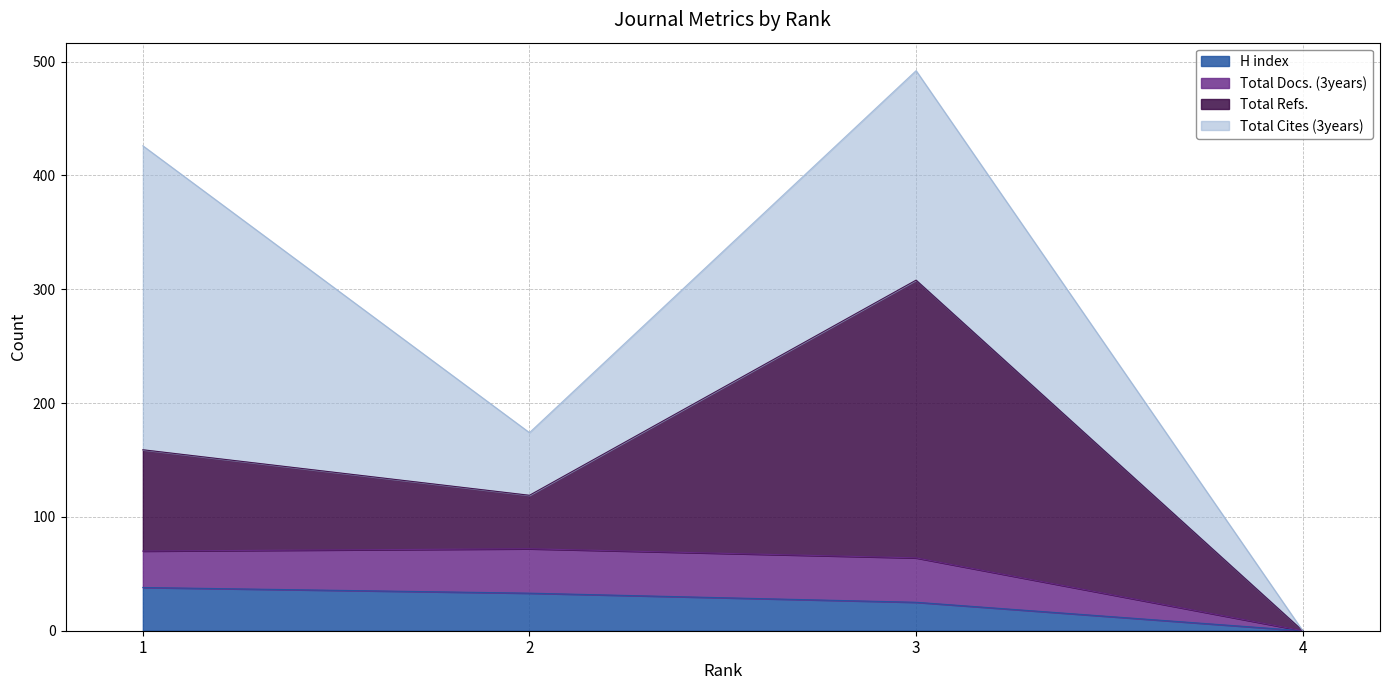

Reading left to right, extract all data points from this chart.

H index: 1=38	2=33	3=25	4=0
Total Docs. (3years): 1=32	2=39	3=39	4=0
Total Refs.: 1=89	2=47	3=244	4=0
Total Cites (3years): 1=267	2=55	3=184	4=0